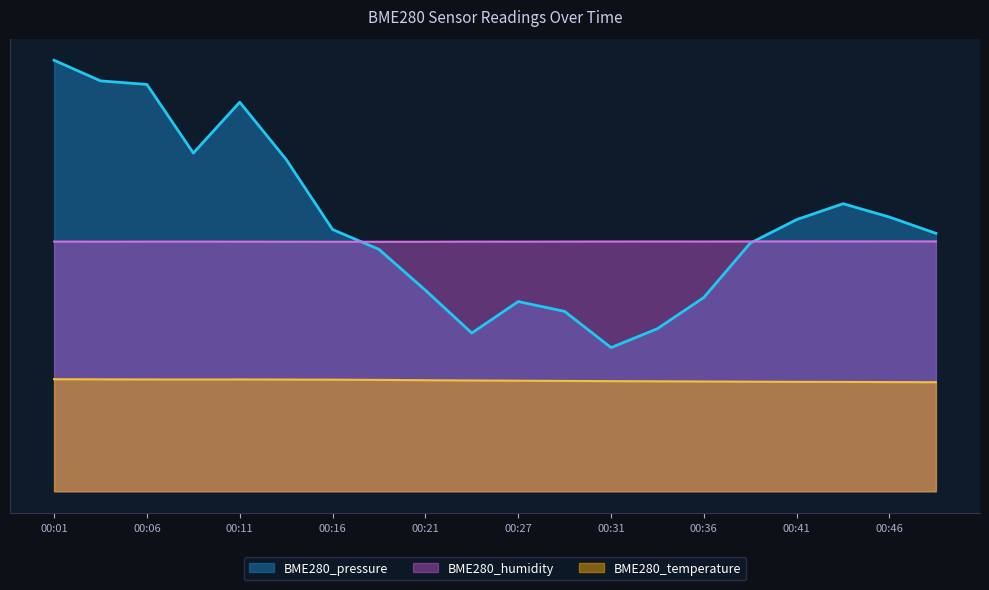

True or false: BME280_temperature has a value of 38.8 at 00:16.

True